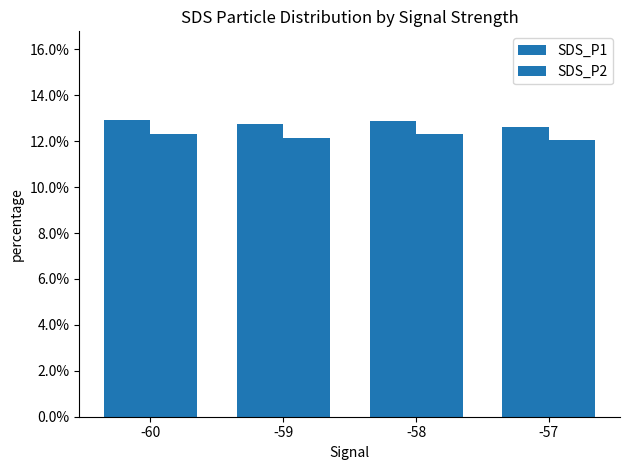

What is the greatest value displayed?

0.1